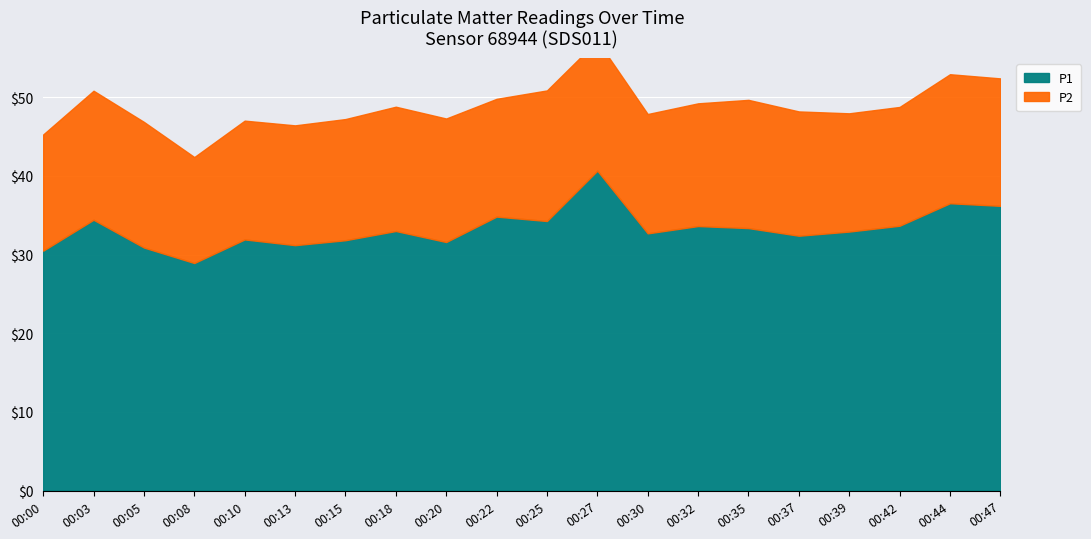

What is the sum of the P1 values at 00:30 and 00:13?

63.9